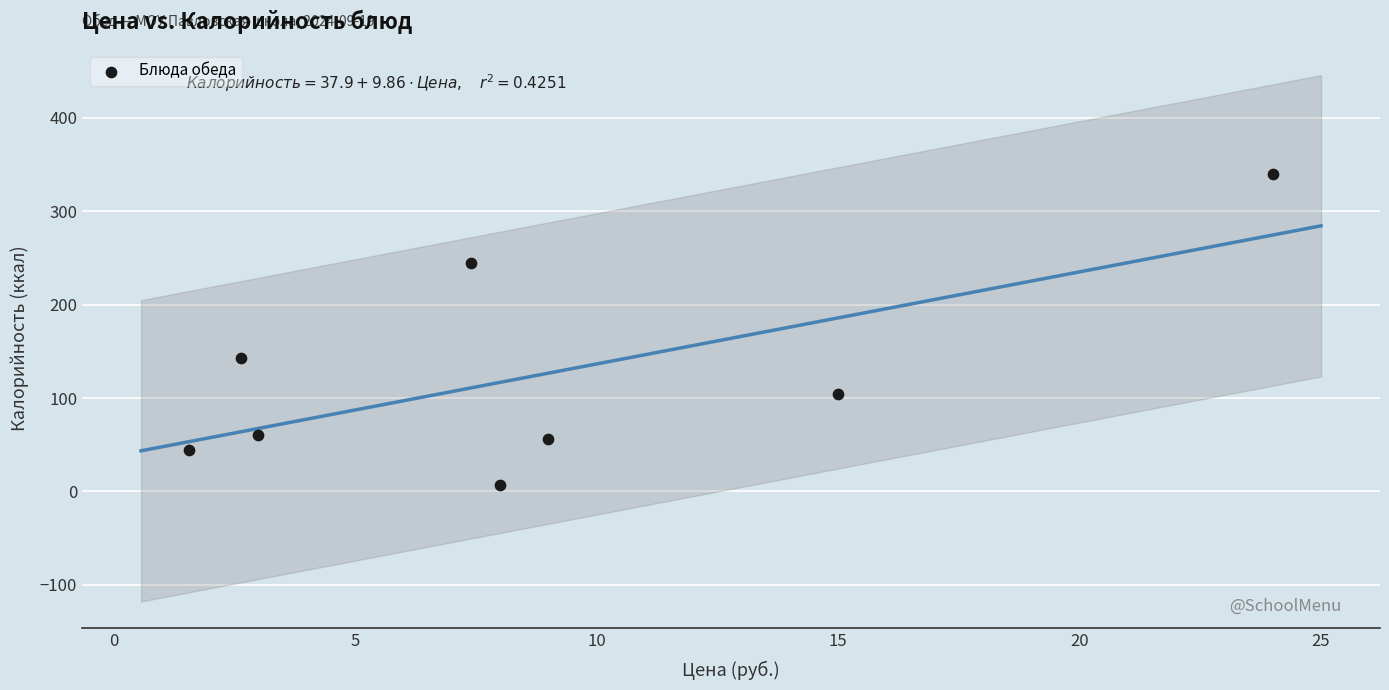

What is the range of Y values (max minus min)?

332.8